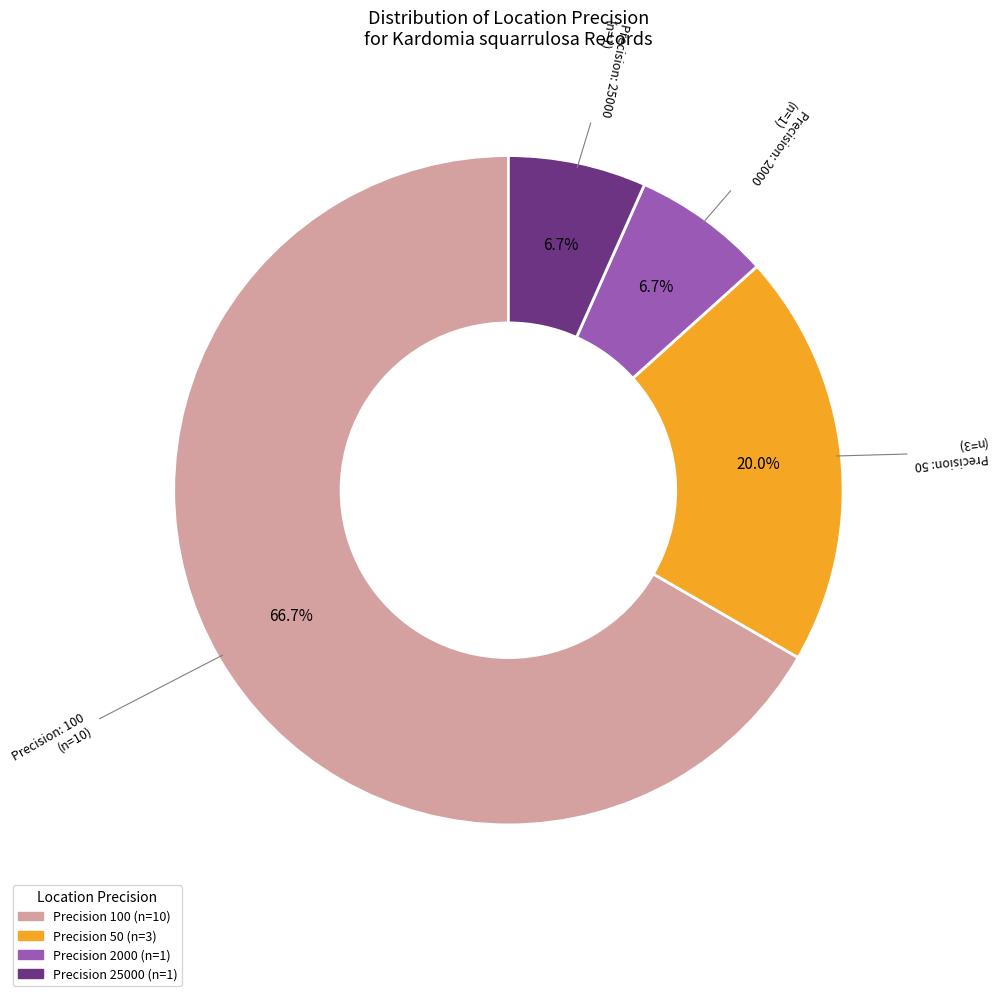

Is there a majority slice in this chart?

Yes